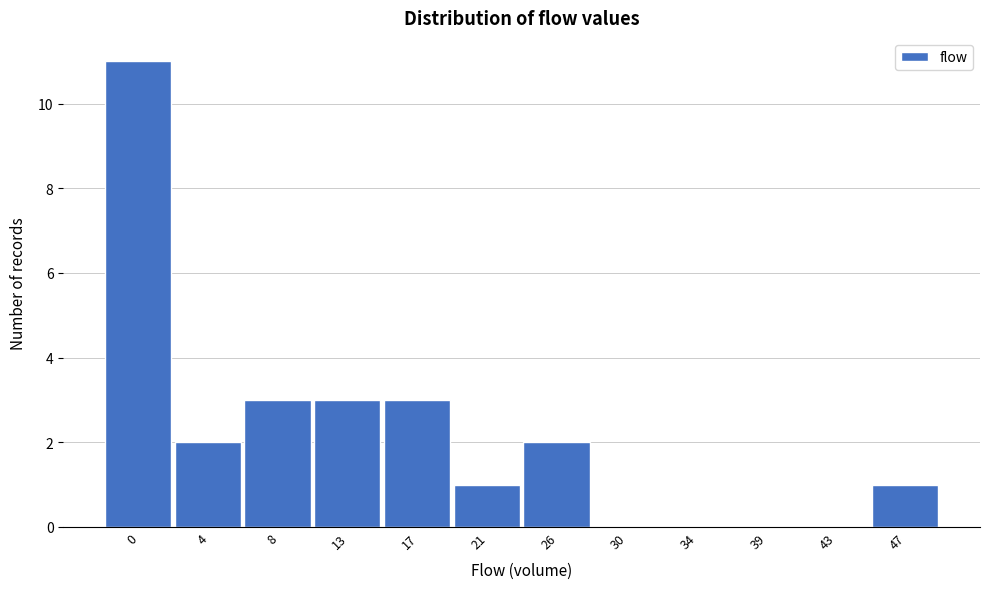

Reading left to right, what are all the values shown in this chart?

0=11	4=2	8=3	13=3	17=3	21=1	26=2	30=0	34=0	39=0	43=0	47=1